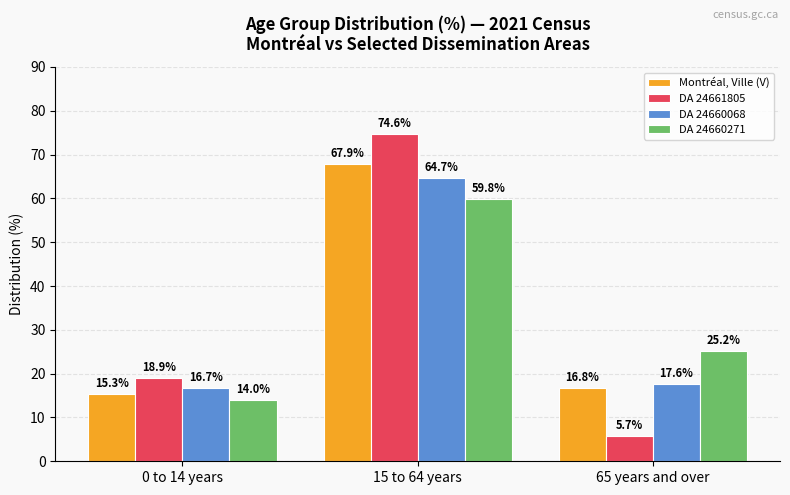

Which series has the largest range (max minus min)?

DA 24661805